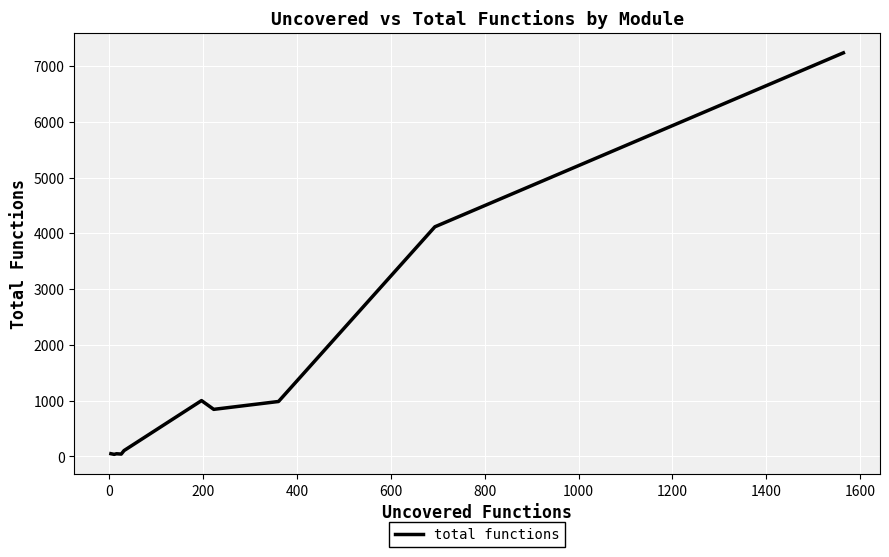

What is the greatest value displayed?

7237